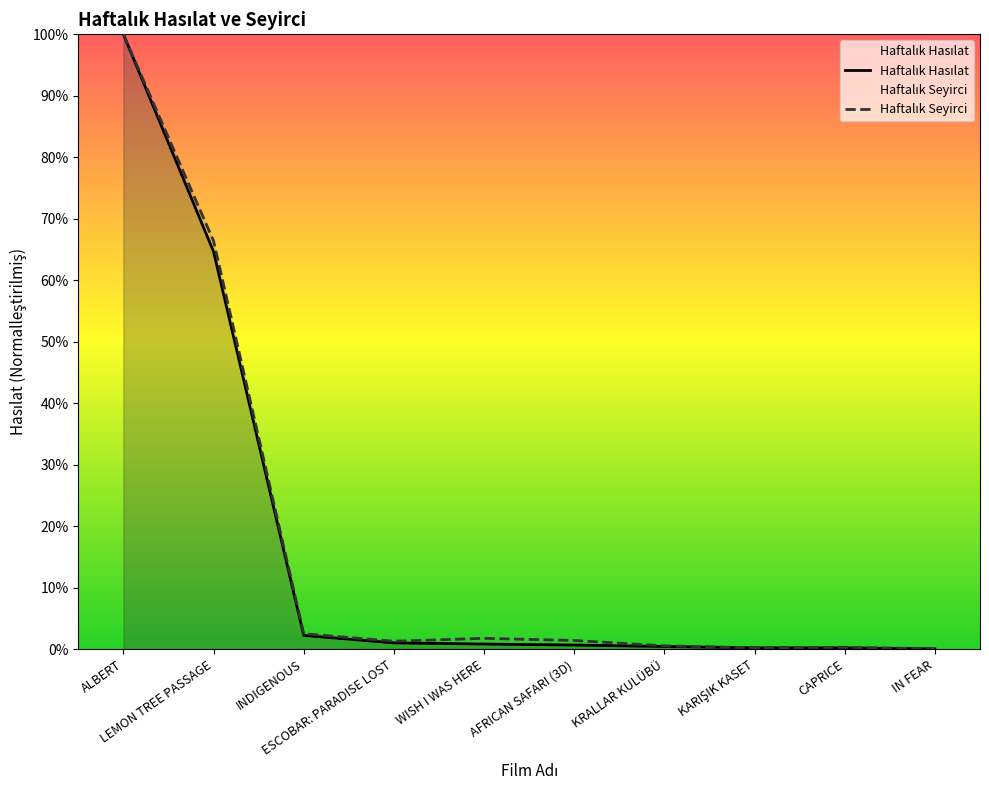

Reading left to right, extract all data points from this chart.

Haftalık Hasılat: 241589.3	156197.1	5357.6	2417.8	1960.2	1568.2	991.1	466.4	463.7	52.8
Haftalık Seyirci: 241589.3	160370.7	6010.5	3058.4	4203.8	3365.4	1251.7	484.1	684.9	82.7